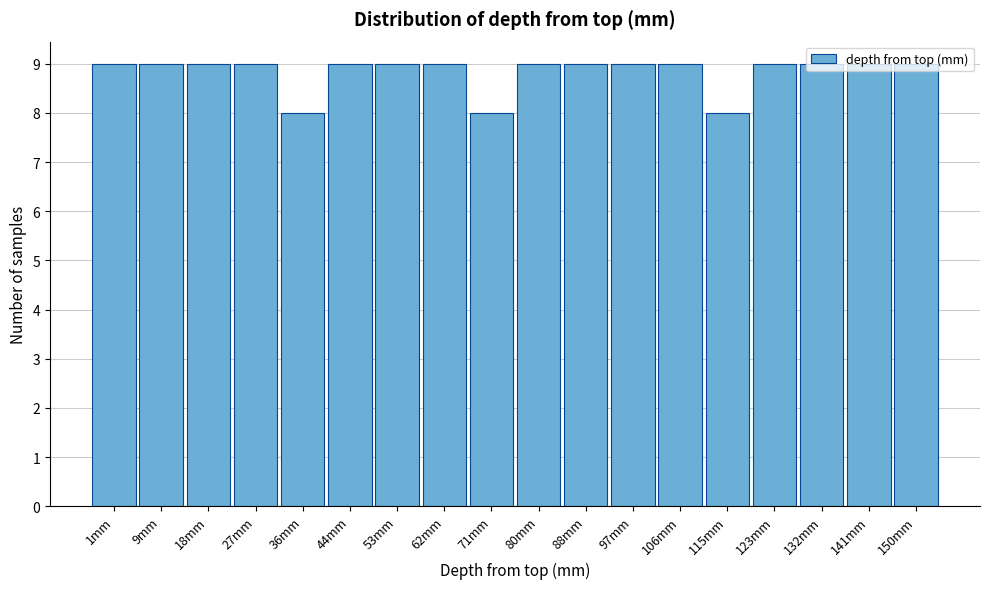

What is the average value?

9